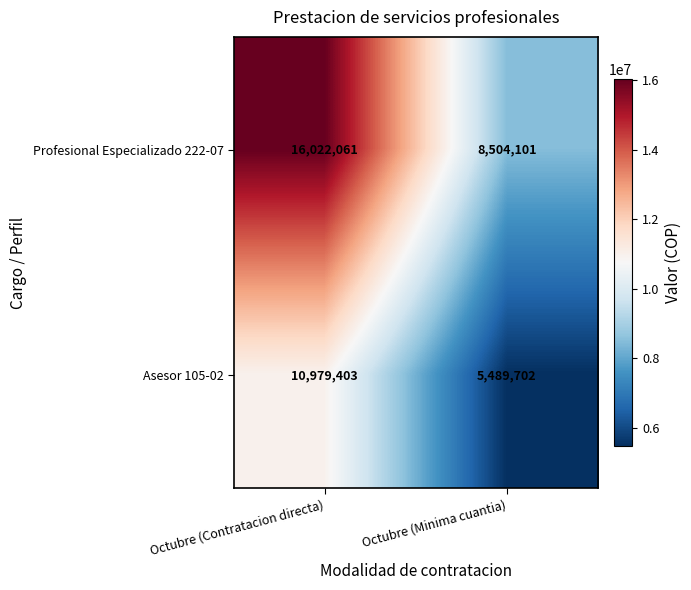

Between Octubre (Contratacion directa) and Octubre (Minima cuantia), which series saw the biggest shift?

Profesional Especializado 222-07